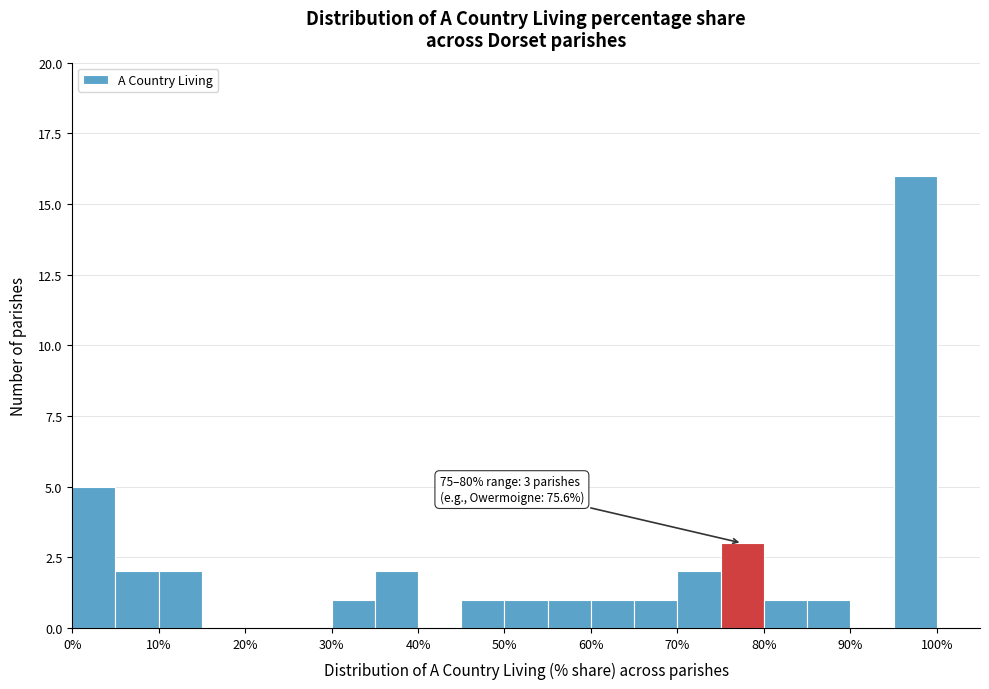

Which range on the x-axis has the tallest bar?

95 to 100